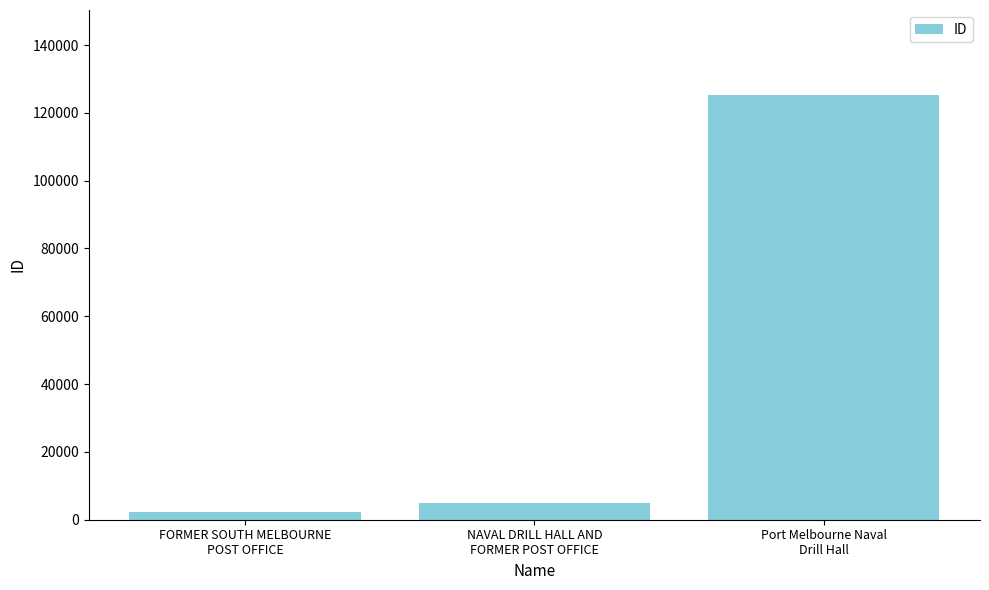

Approximately how many times larger is the value at NAVAL DRILL HALL AND
FORMER POST OFFICE compared to FORMER SOUTH MELBOURNE
POST OFFICE?

2.2